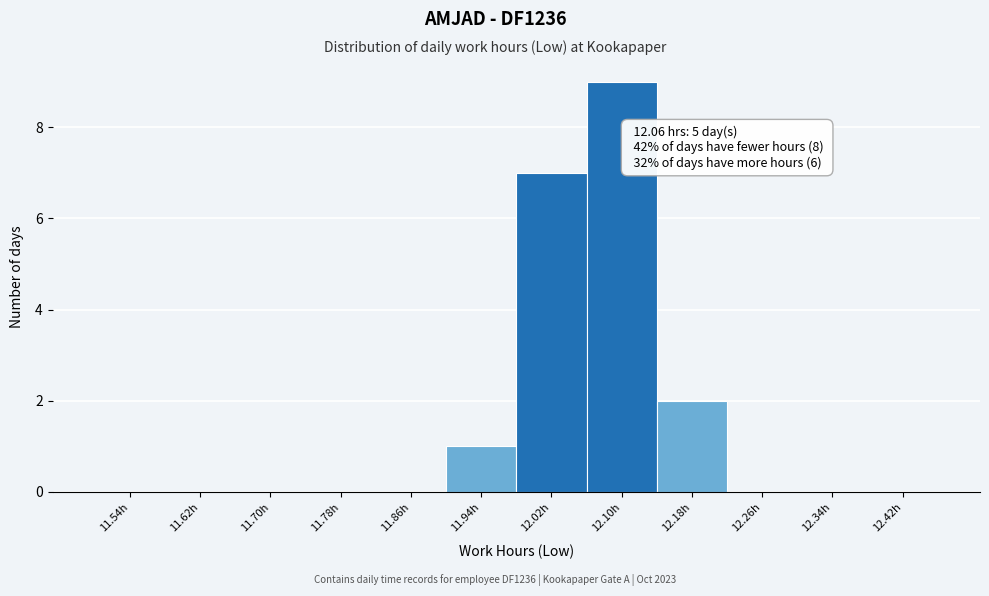

Which range on the x-axis has the tallest bar?

12.06 to 12.14